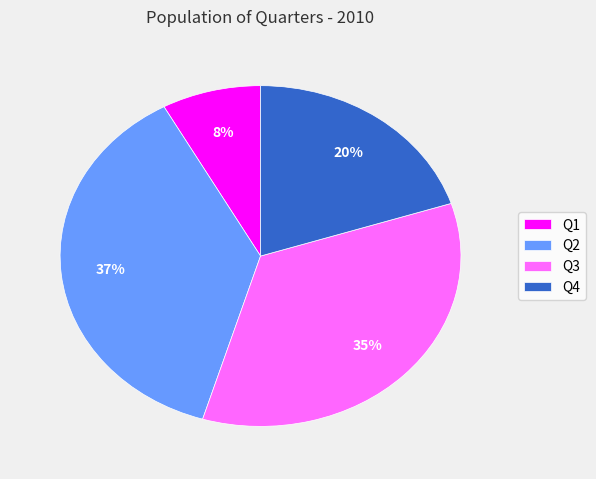

How many segments does this pie chart have?

4